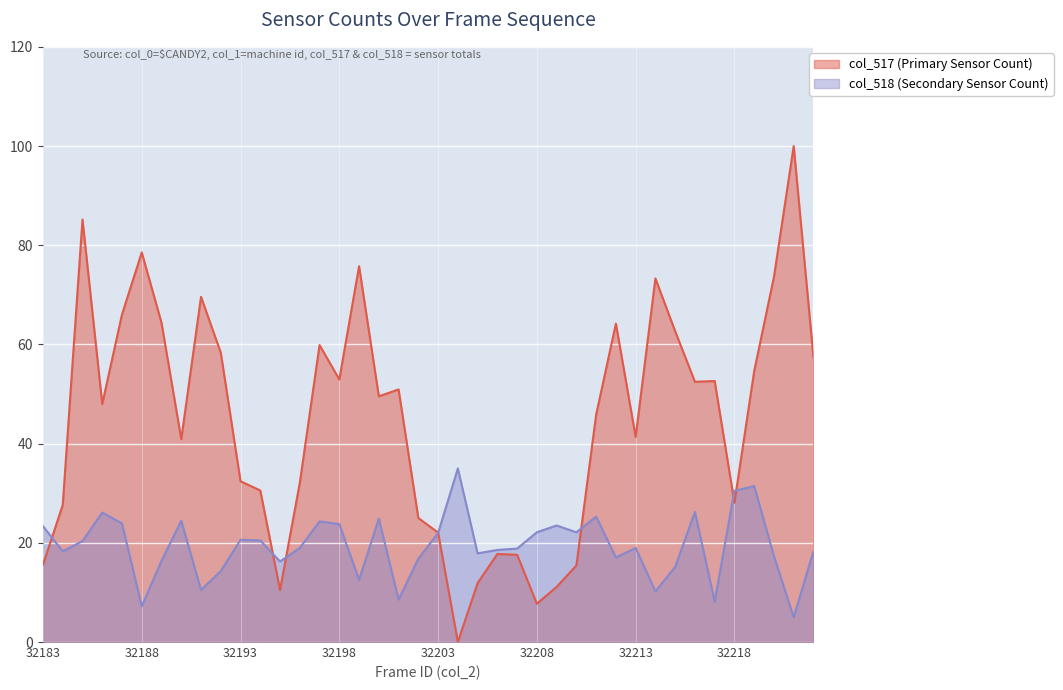

Is the value of col_517 at 32213 greater than the value of col_518 at 32186?

Yes